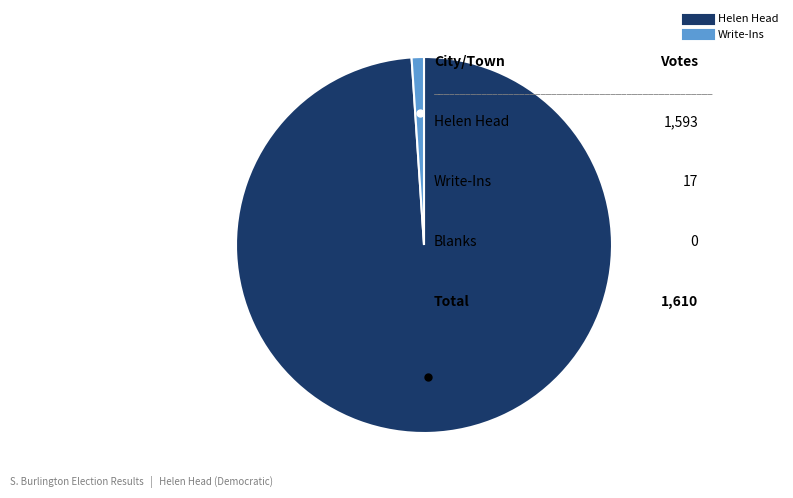

Does any single category account for the majority?

Yes